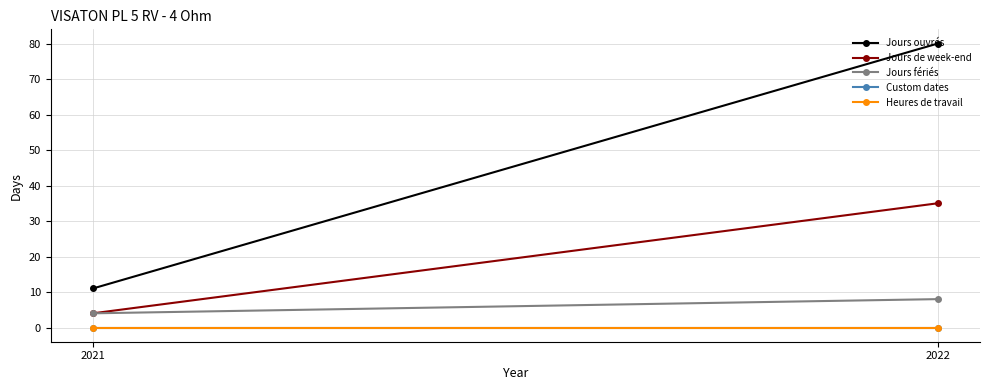

Which label corresponds to the largest value in the chart?

2022